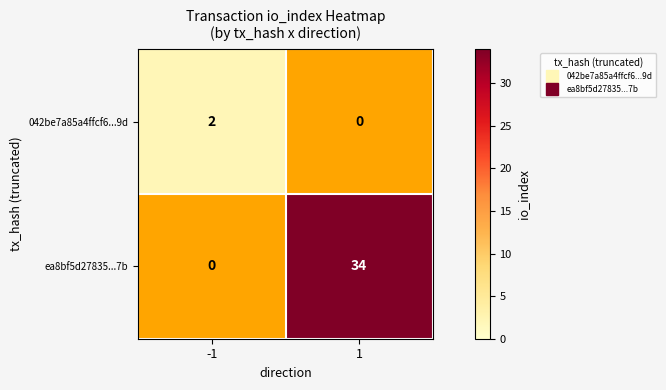

At which category does the chart reach its peak across all series?

1